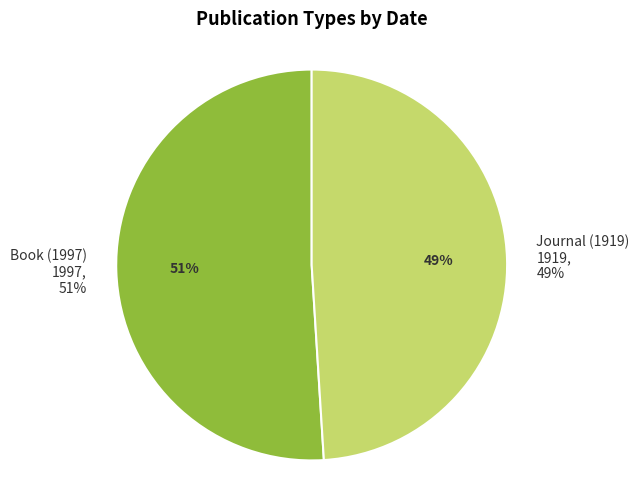

Is Book (1997) the majority of the pie?

Yes